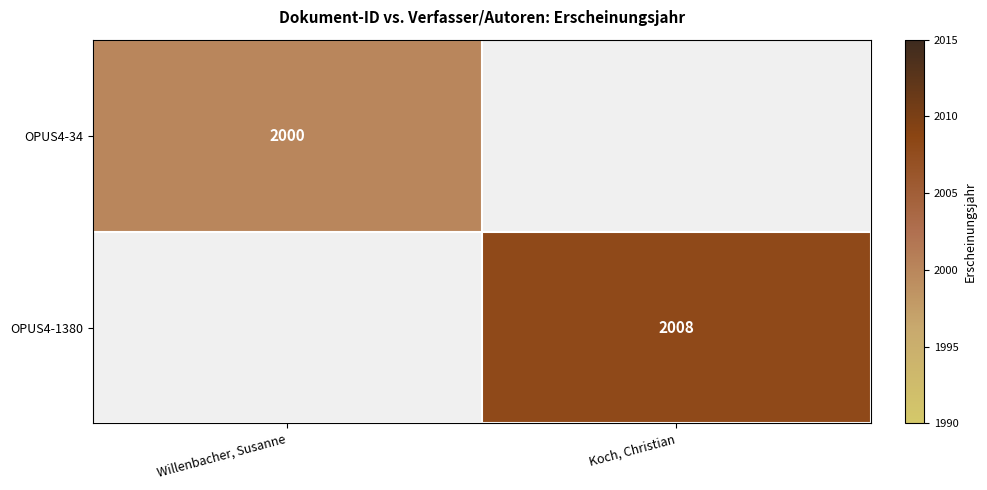

The OPUS4-1380 series shows 3197 at Koch, Christian. True or false?

False